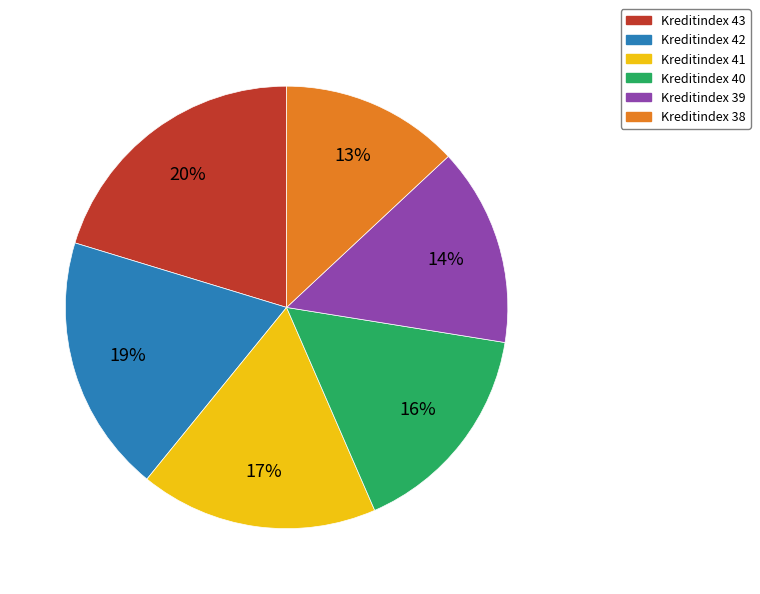

How many slices are in this pie chart?

6